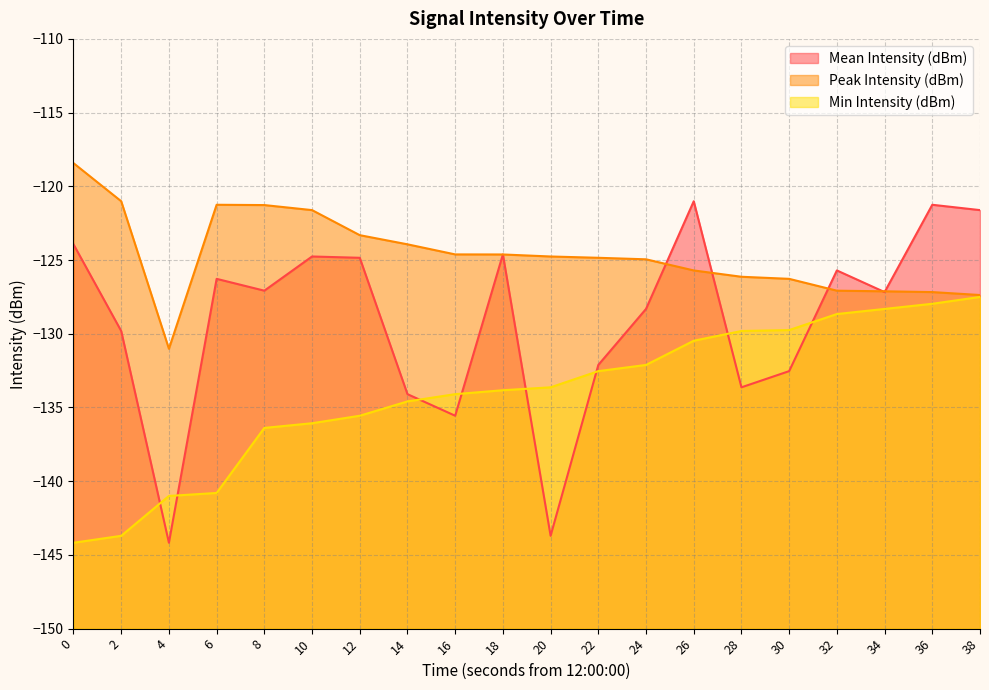

At which category does Peak Intensity (dBm) reach its first local valley?

4